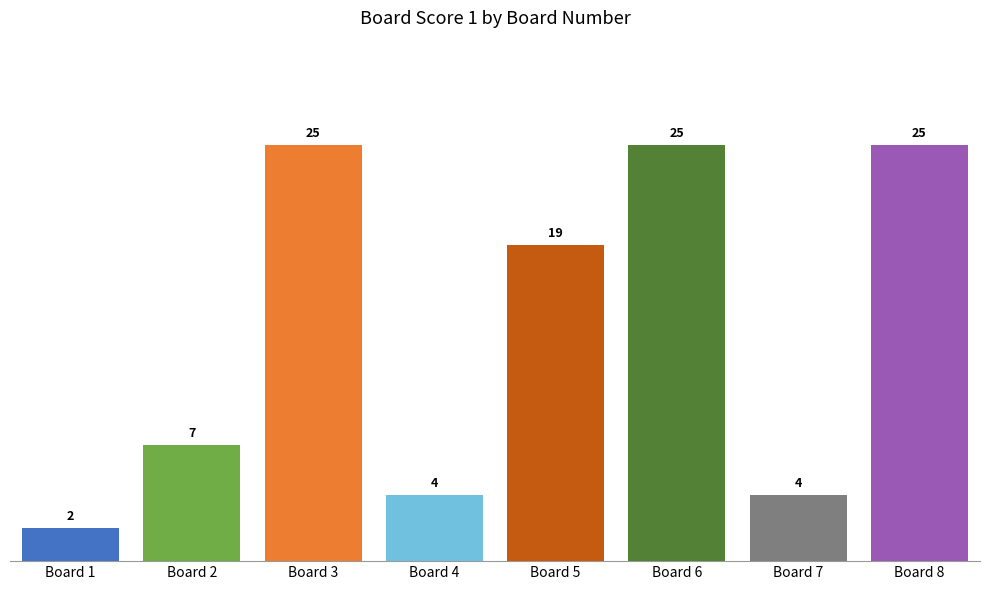

How many values in the Score 1 series exceed 19?

3